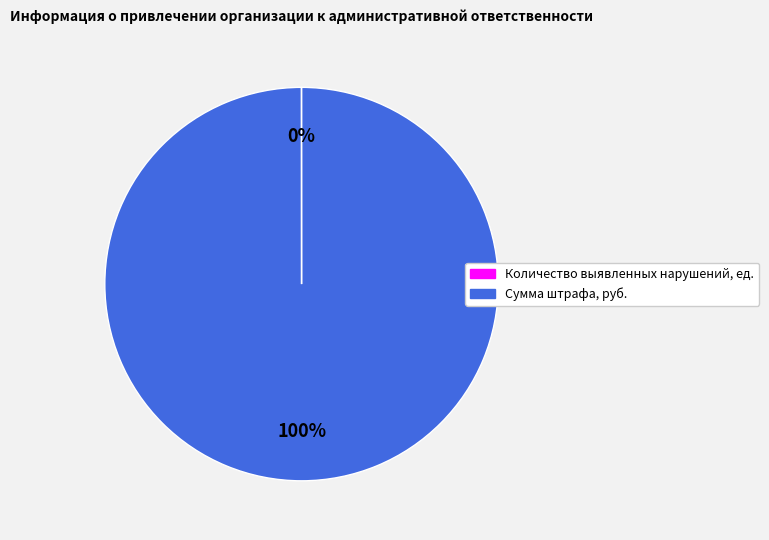

What is the largest slice in the pie chart?

Сумма штрафа, руб.